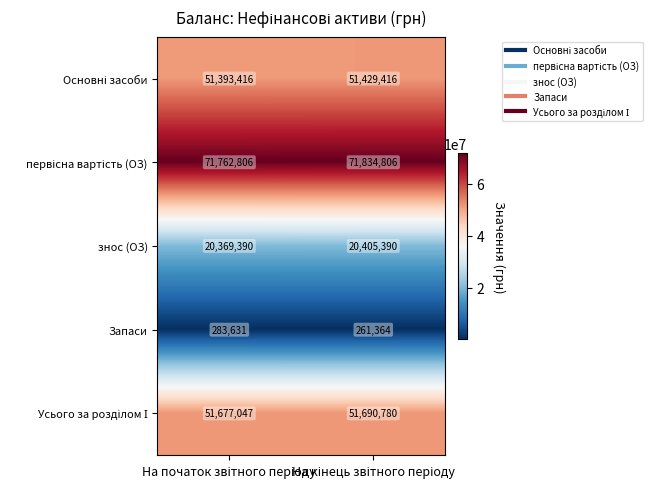

What is the greatest value displayed?

71834806